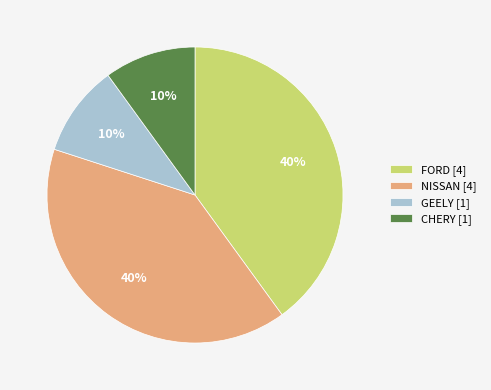

To the nearest percent, what is the difference between the largest and smallest slice percentages?

30%